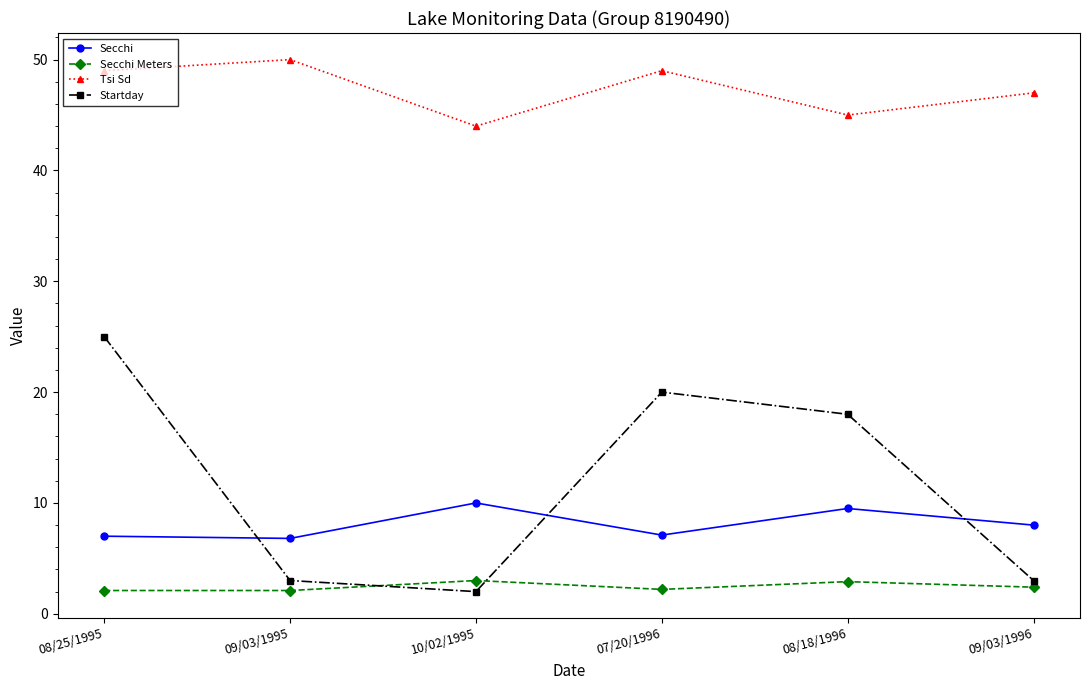

What is the total value across all series at 08/25/1995?

83.1